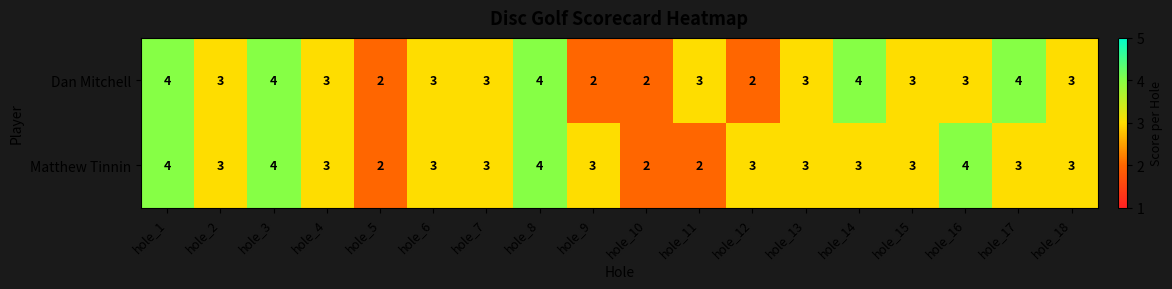

What is the sum of the Dan Mitchell values at hole_7 and hole_10?

5